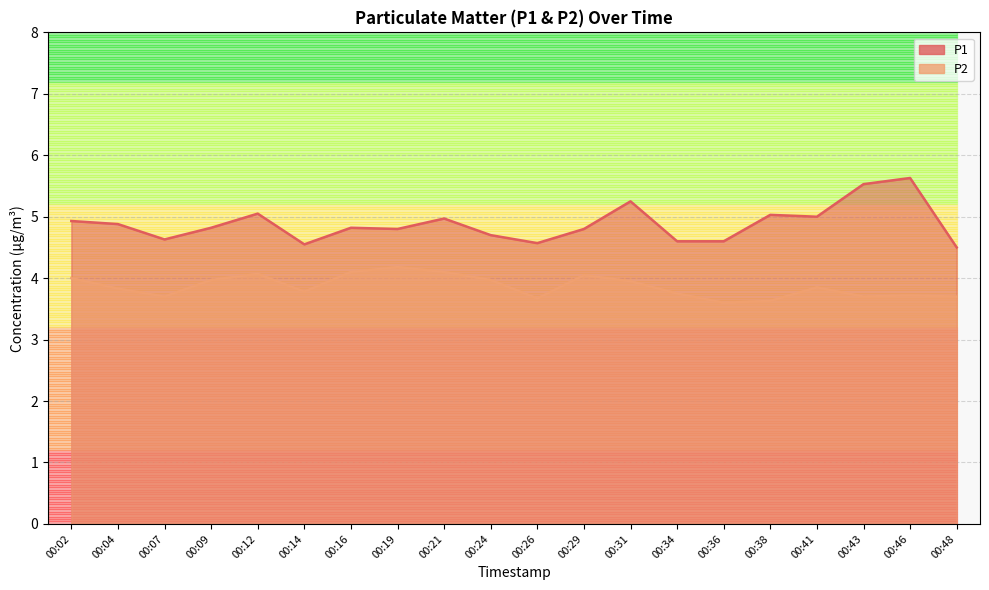

What is the total value across all series at 00:07?

8.3